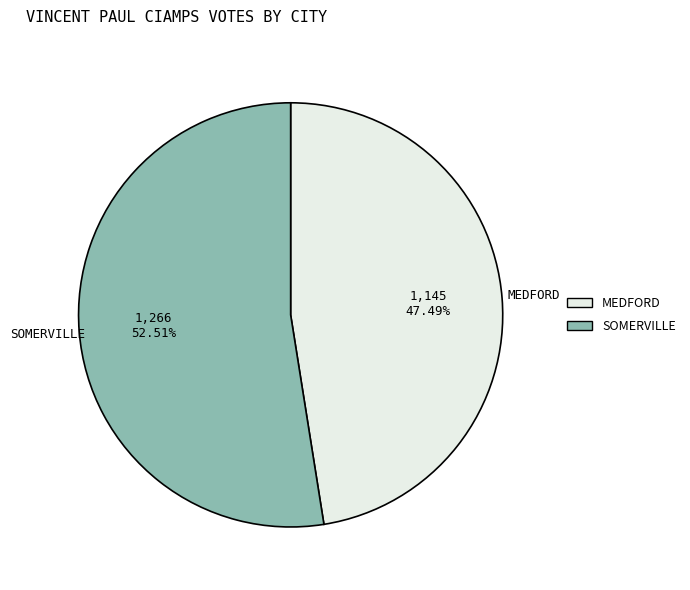

Is there any slice that represents more than half of the pie?

Yes